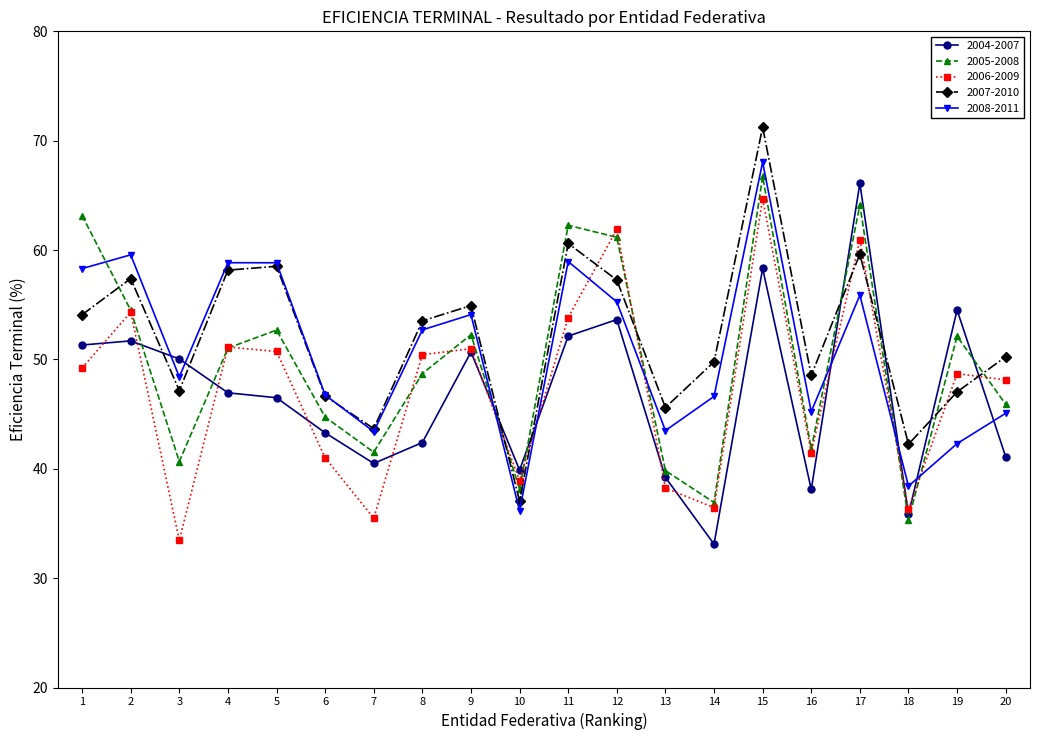

List the series in order of their peak value, lowest first.

2006-2009, 2004-2007, 2005-2008, 2008-2011, 2007-2010